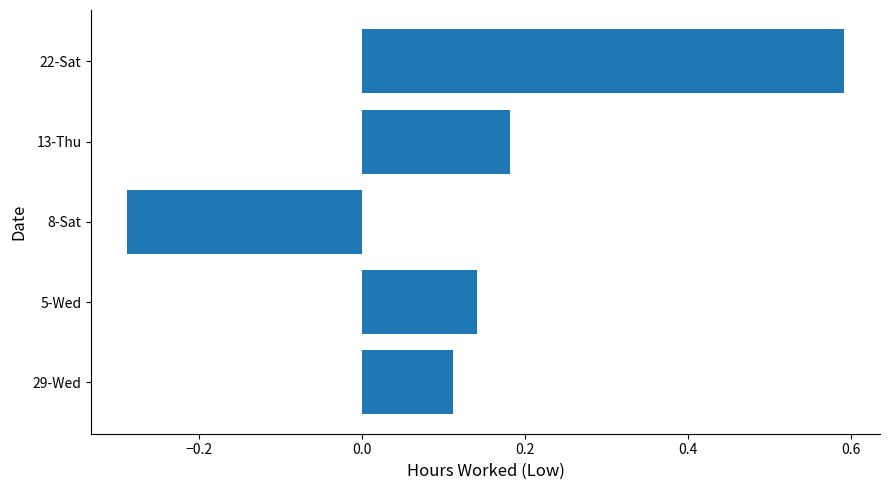

Which label corresponds to the smallest value in the chart?

8-Sat